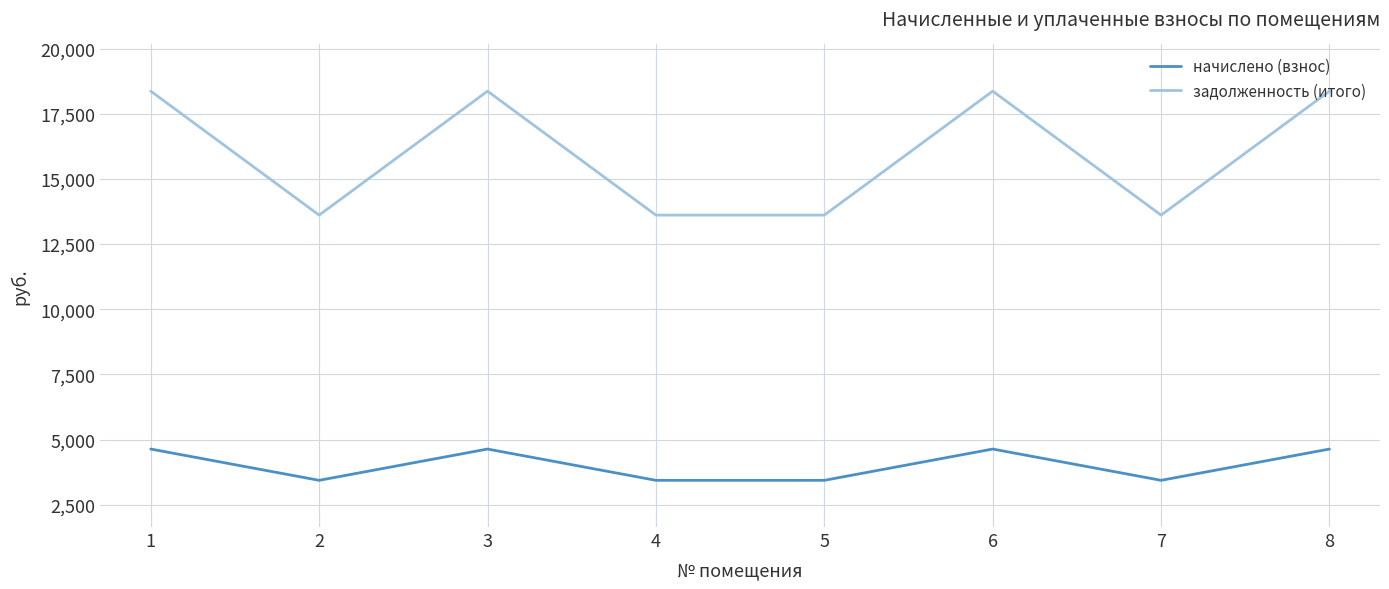

Is the value of начислено (взнос) at 4 greater than the value of задолженность (итого) at 5?

No